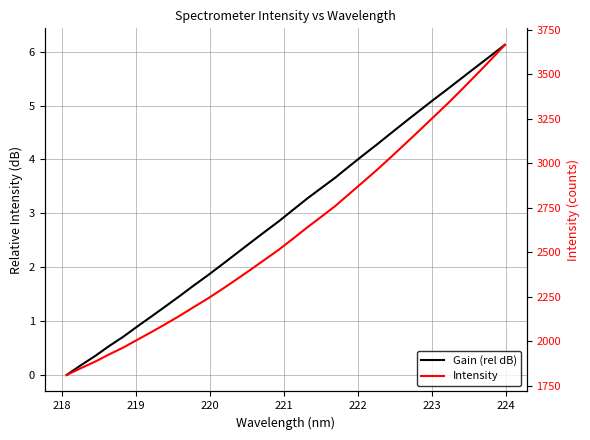

What is the value of the Gain (rel dB) point at the 12th from the left?

2.1